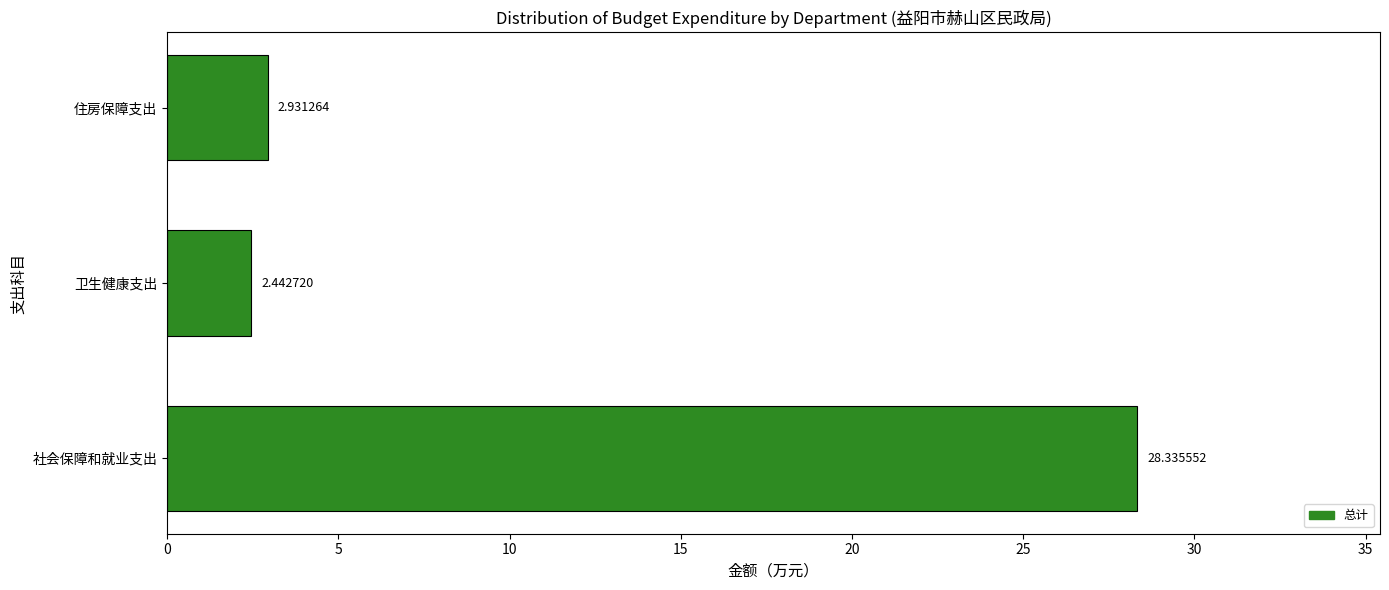

What is the change in value from 社会保障和就业支出 to 住房保障支出?

-25.4